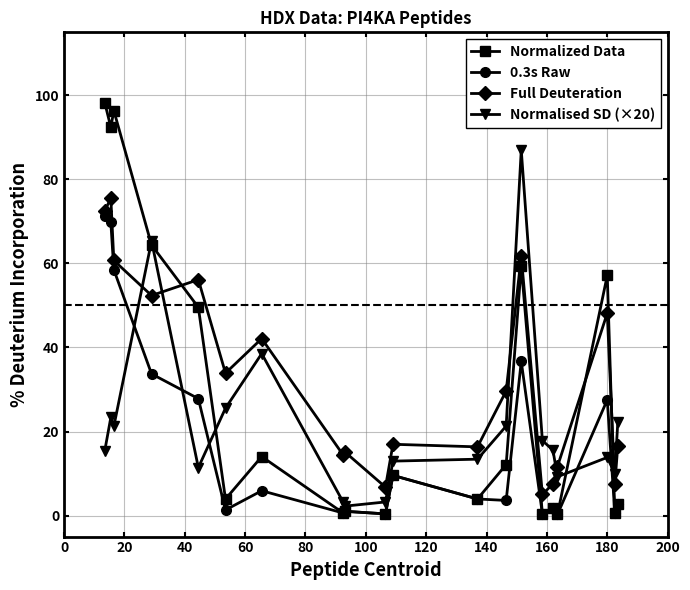

What is the value of the Normalised SD (×20) point at the 13th from the left?

21.3